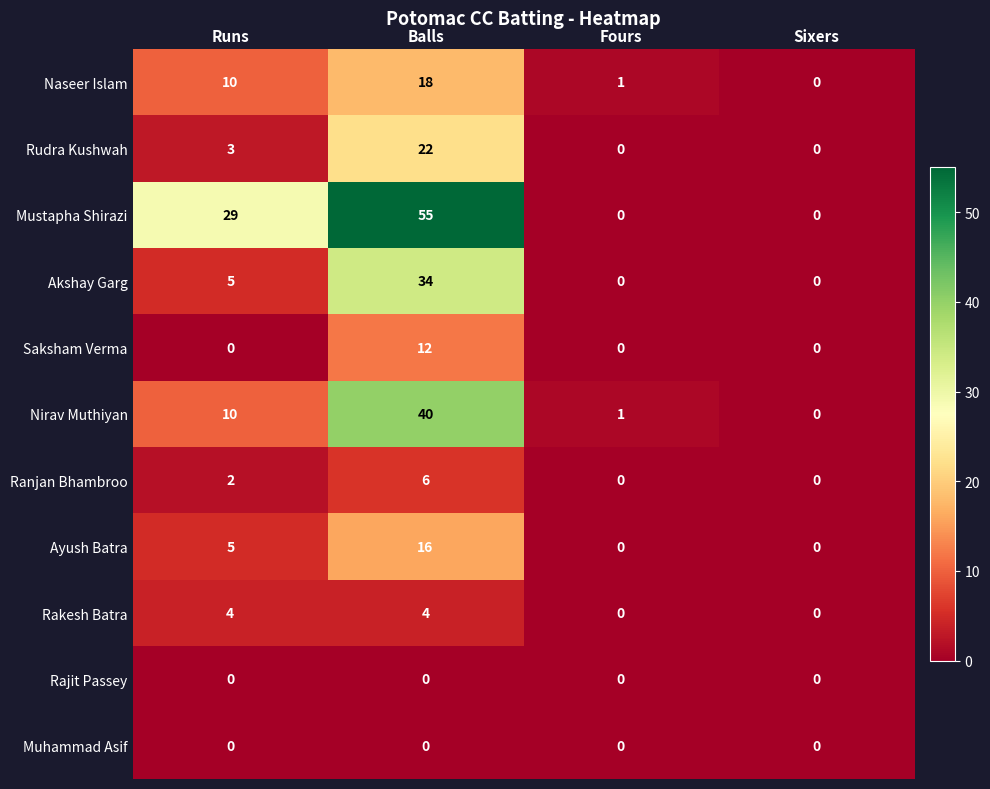

What is the difference between the highest and lowest values at Runs?

29